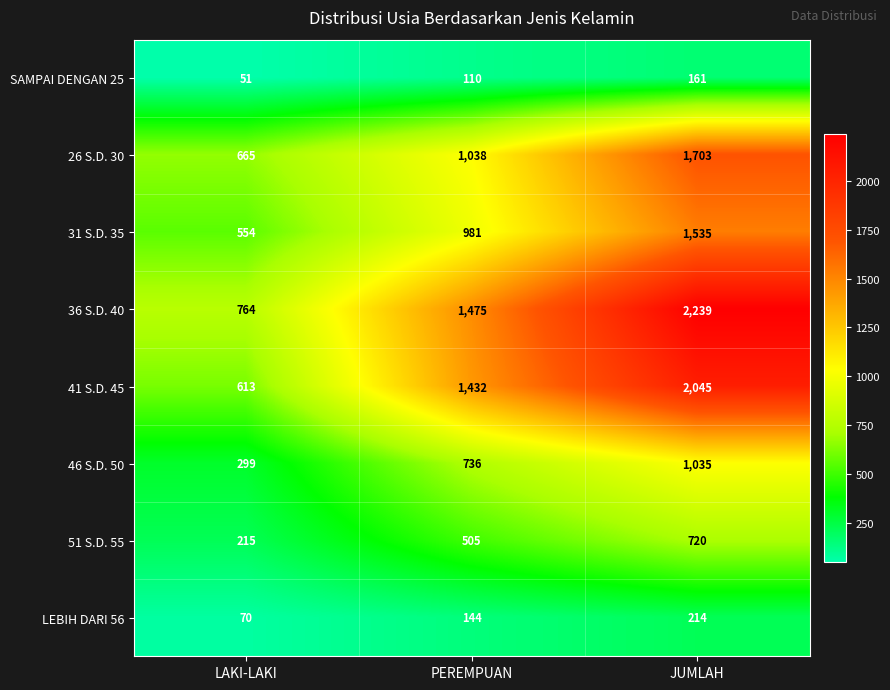

Which series has the largest range (max minus min)?

36 S.D. 40